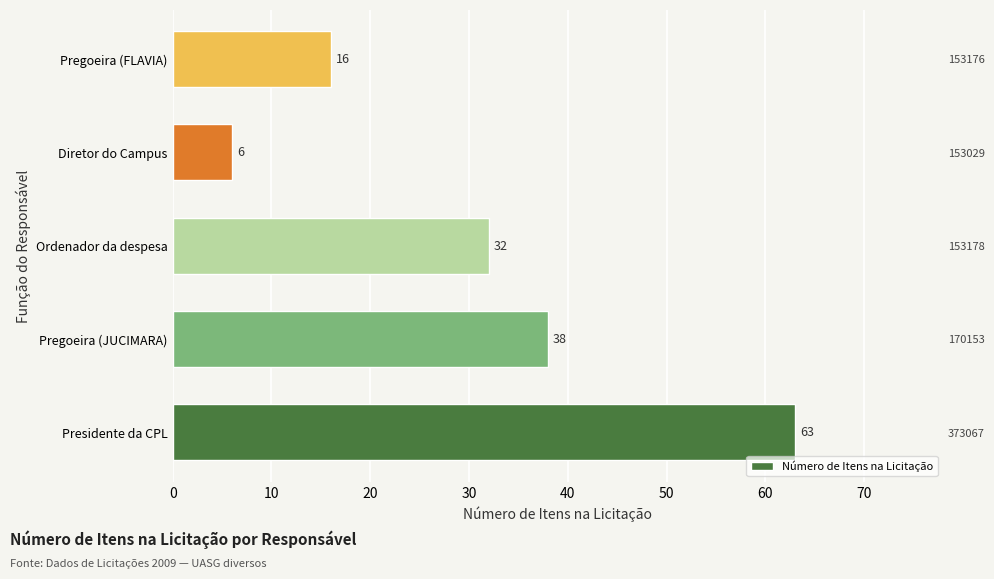

Reading right to left, list all the values displayed in this chart.

40=16	30=6	20=32	10=38	0=63